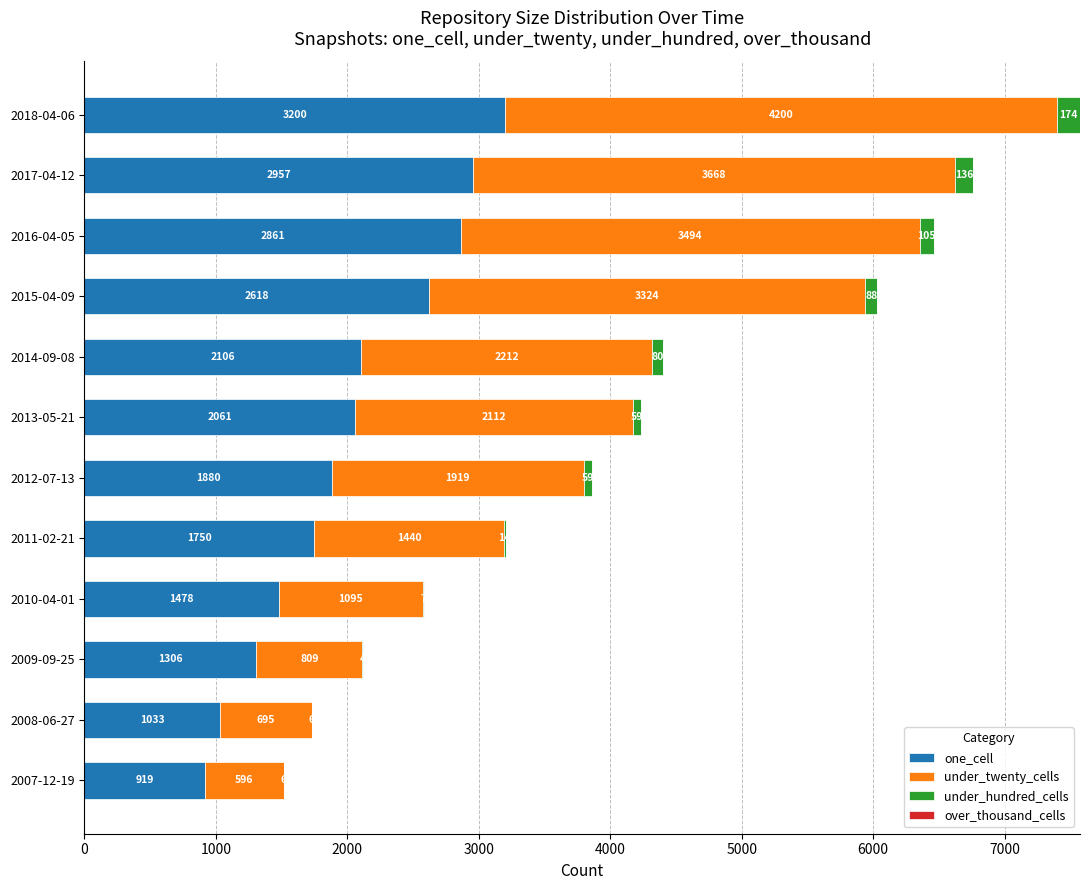

What is the total value across all series at 2014-09-08?

4398